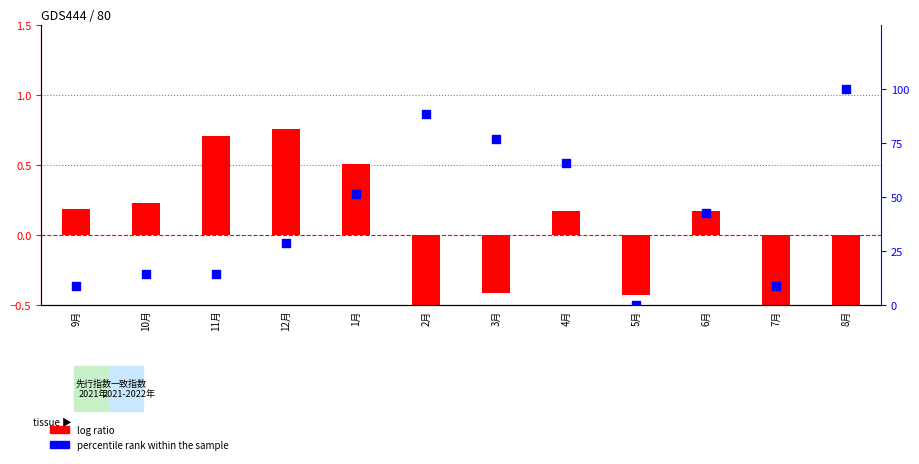

What are all the series names shown in the legend?

log ratio, percentile rank within the sample